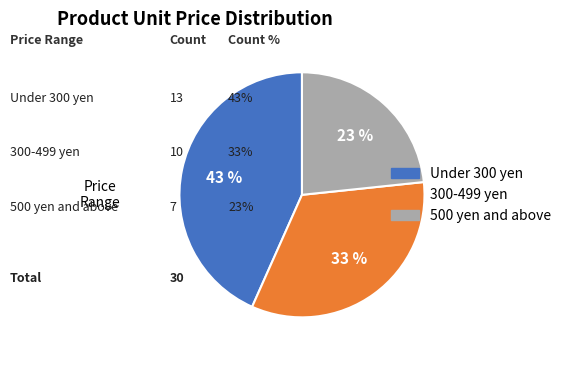

Is there any slice that represents more than half of the pie?

No